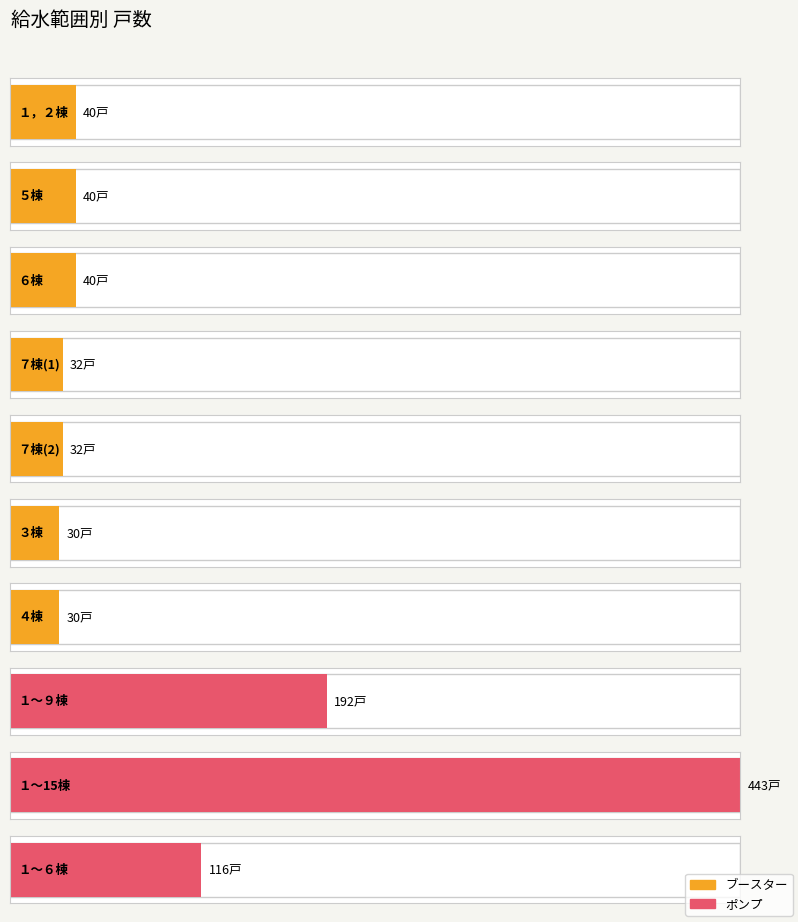

Approximately how many times larger is the value at １，２棟 compared to ７棟(2)?

1.2